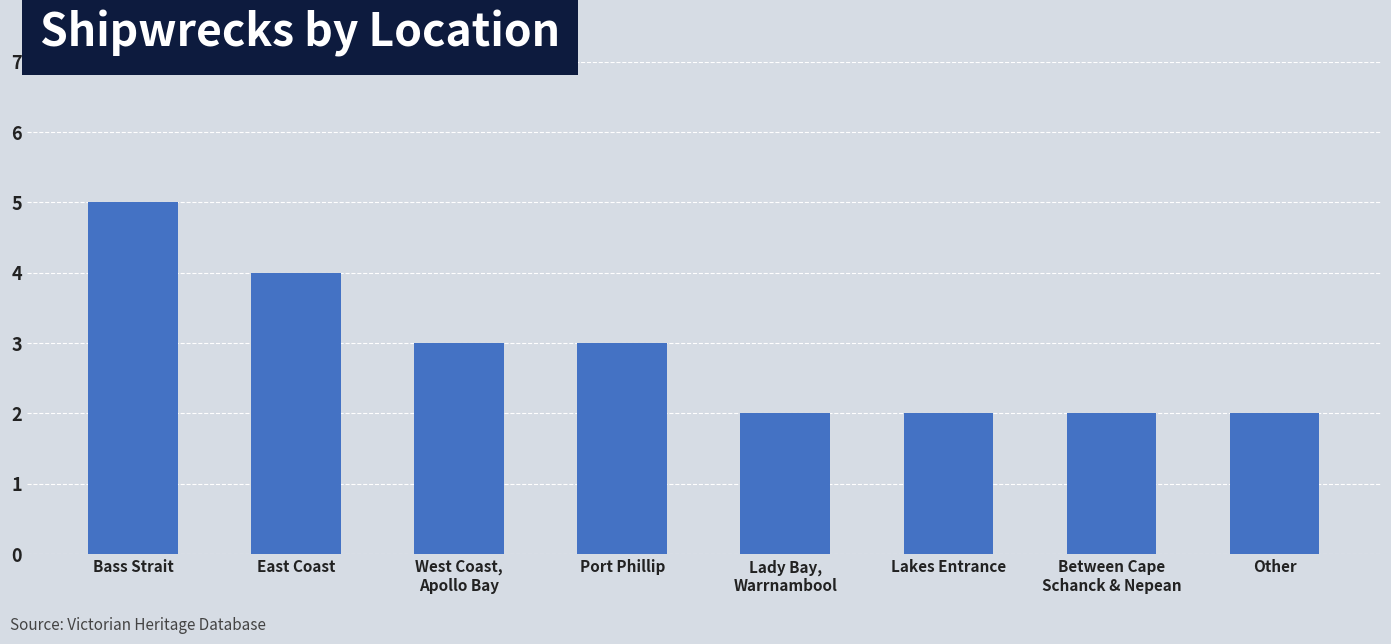

How many distinct data groups are displayed?

1